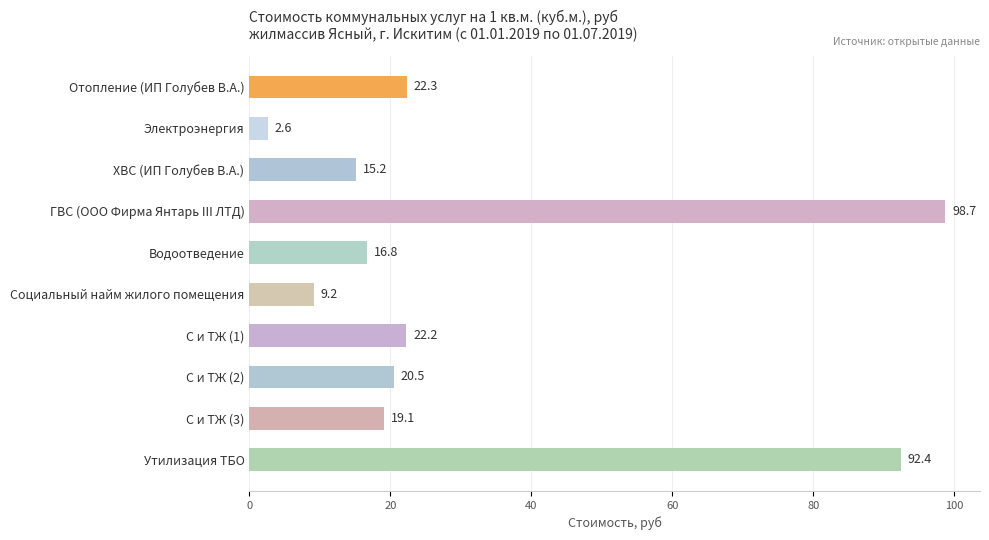

What is the change in value from Электроэнергия to С и ТЖ (3)?

+16.5